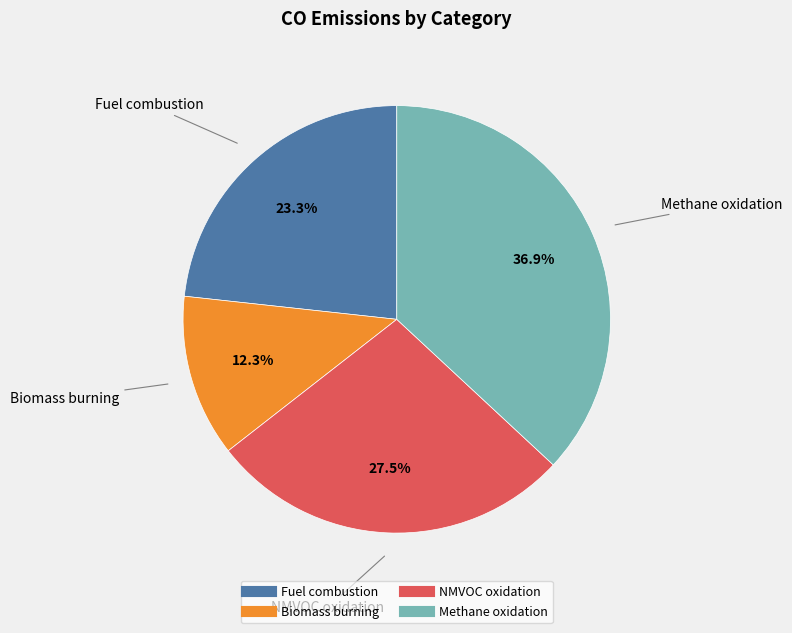

Is there a majority slice in this chart?

No